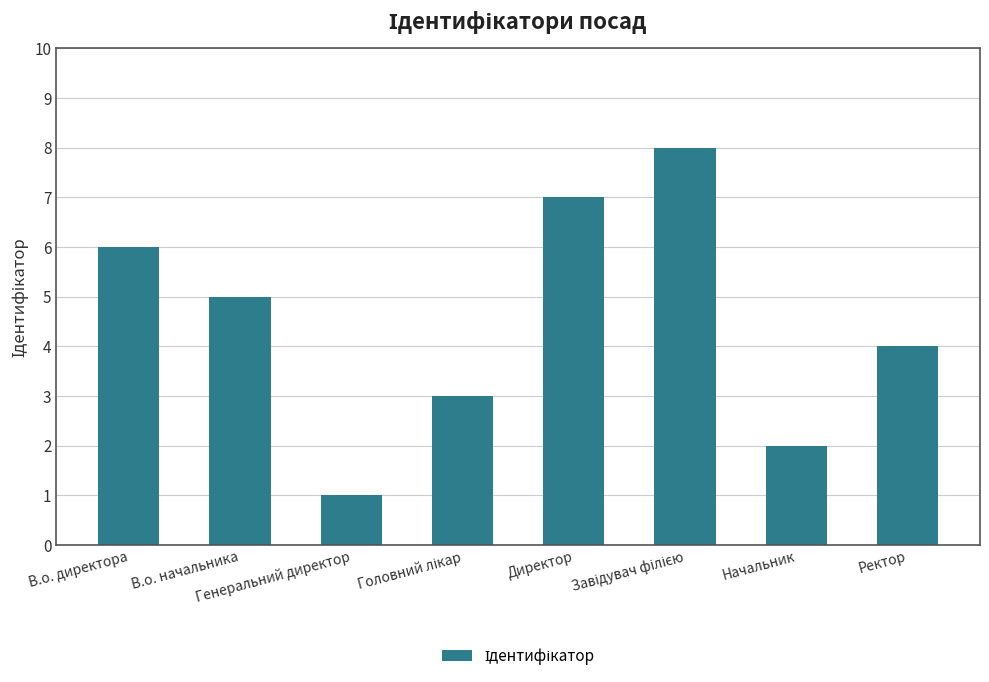

What is the greatest value displayed?

8